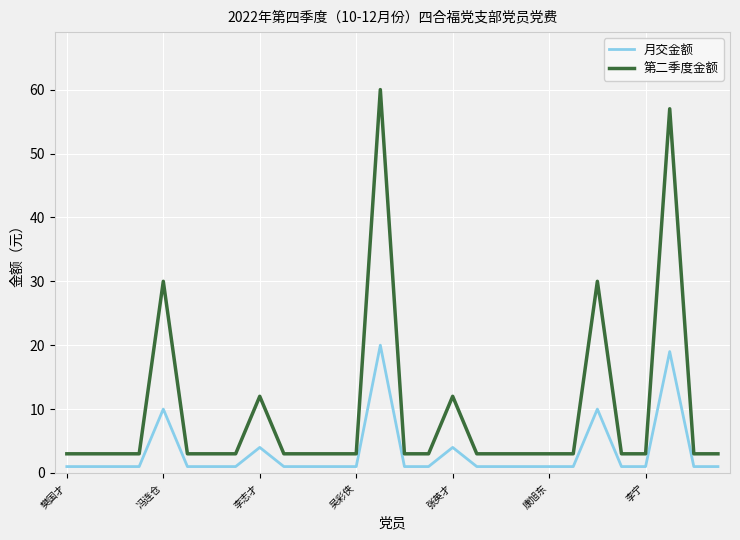

In 月交金额, how many points are higher than both neighbors (excluding endpoints)?

6